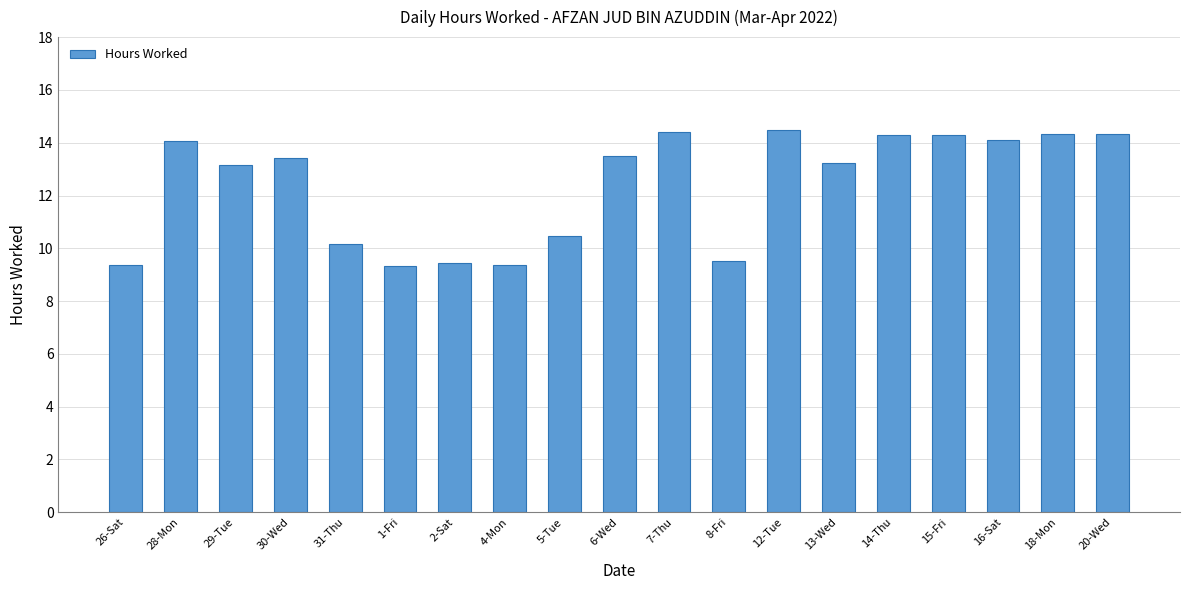

True or false: the data shows 14.3 at 15-Fri.

True